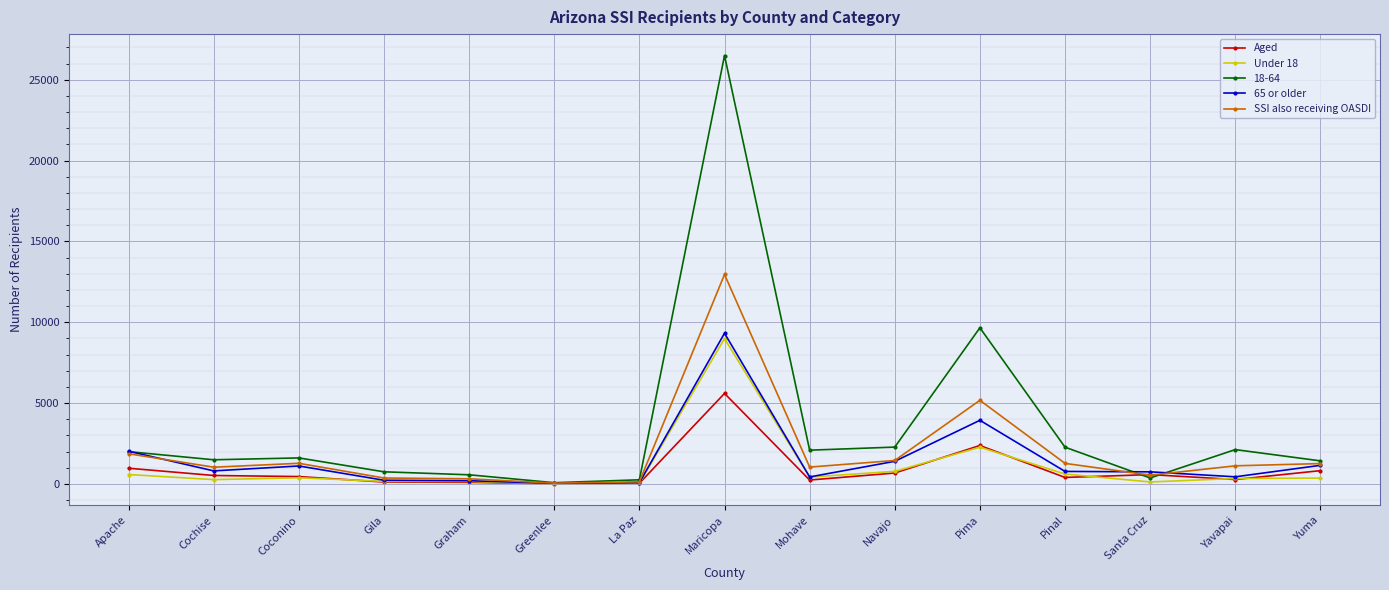

True or false: 65 or older has more than 2 points higher than both neighbors.

True